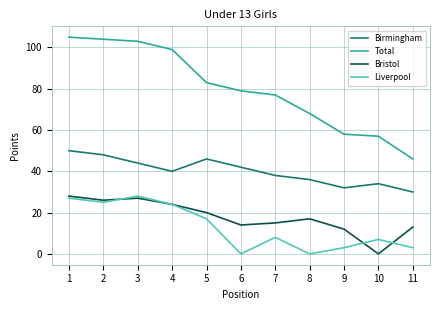

True or false: Bristol has a value of 21 at 9.

False